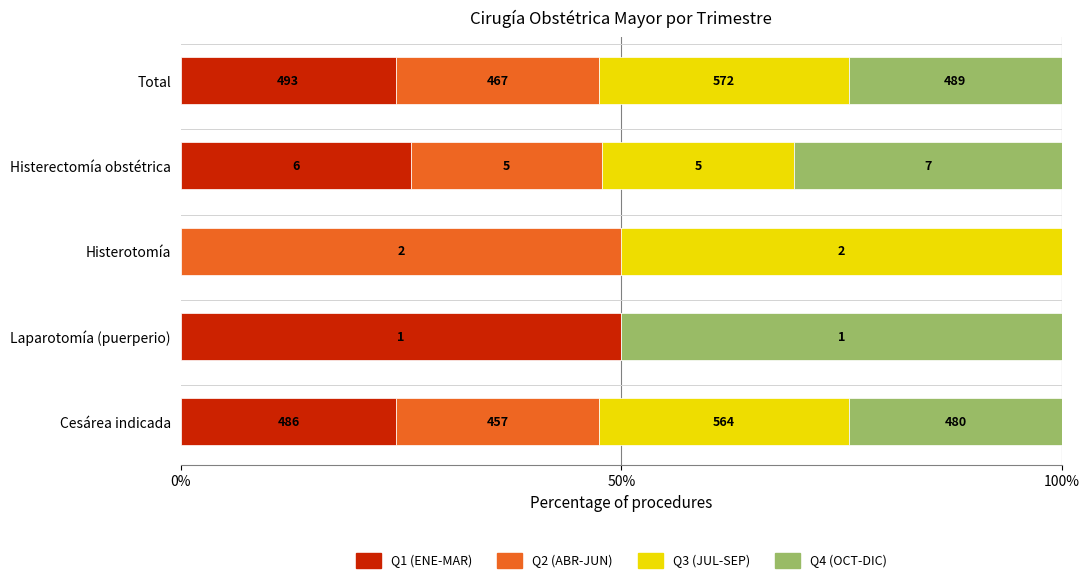

Reading left to right, what are all the values shown in this chart?

Q1 (ENE-MAR): 24.5	50.0	0.0	26.1	24.4
Q2 (ABR-JUN): 23.0	0.0	50.0	21.7	23.1
Q3 (JUL-SEP): 28.4	0.0	50.0	21.7	28.3
Q4 (OCT-DIC): 24.2	50.0	0.0	30.4	24.2